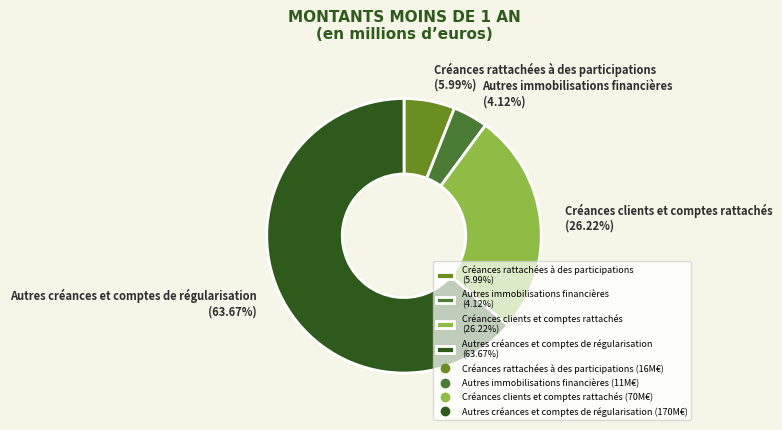

What is the majority slice?

Autres créances et comptes de régularisation